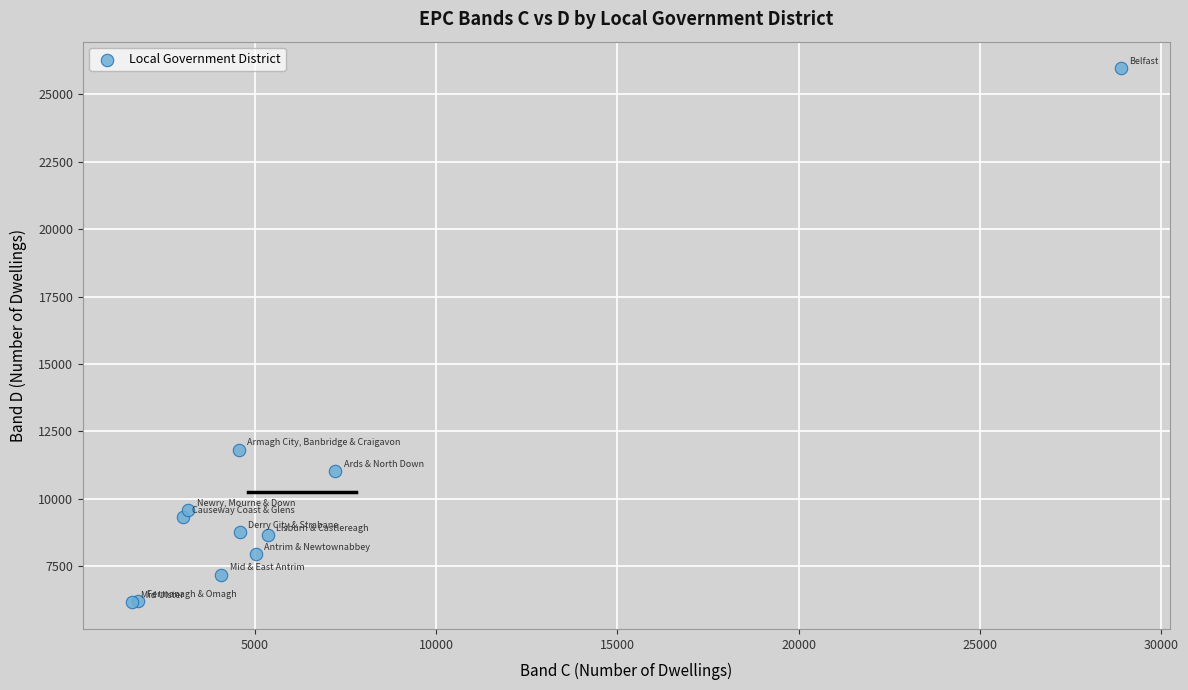

What Y value in the scatter plot is closest to 16060?

11820